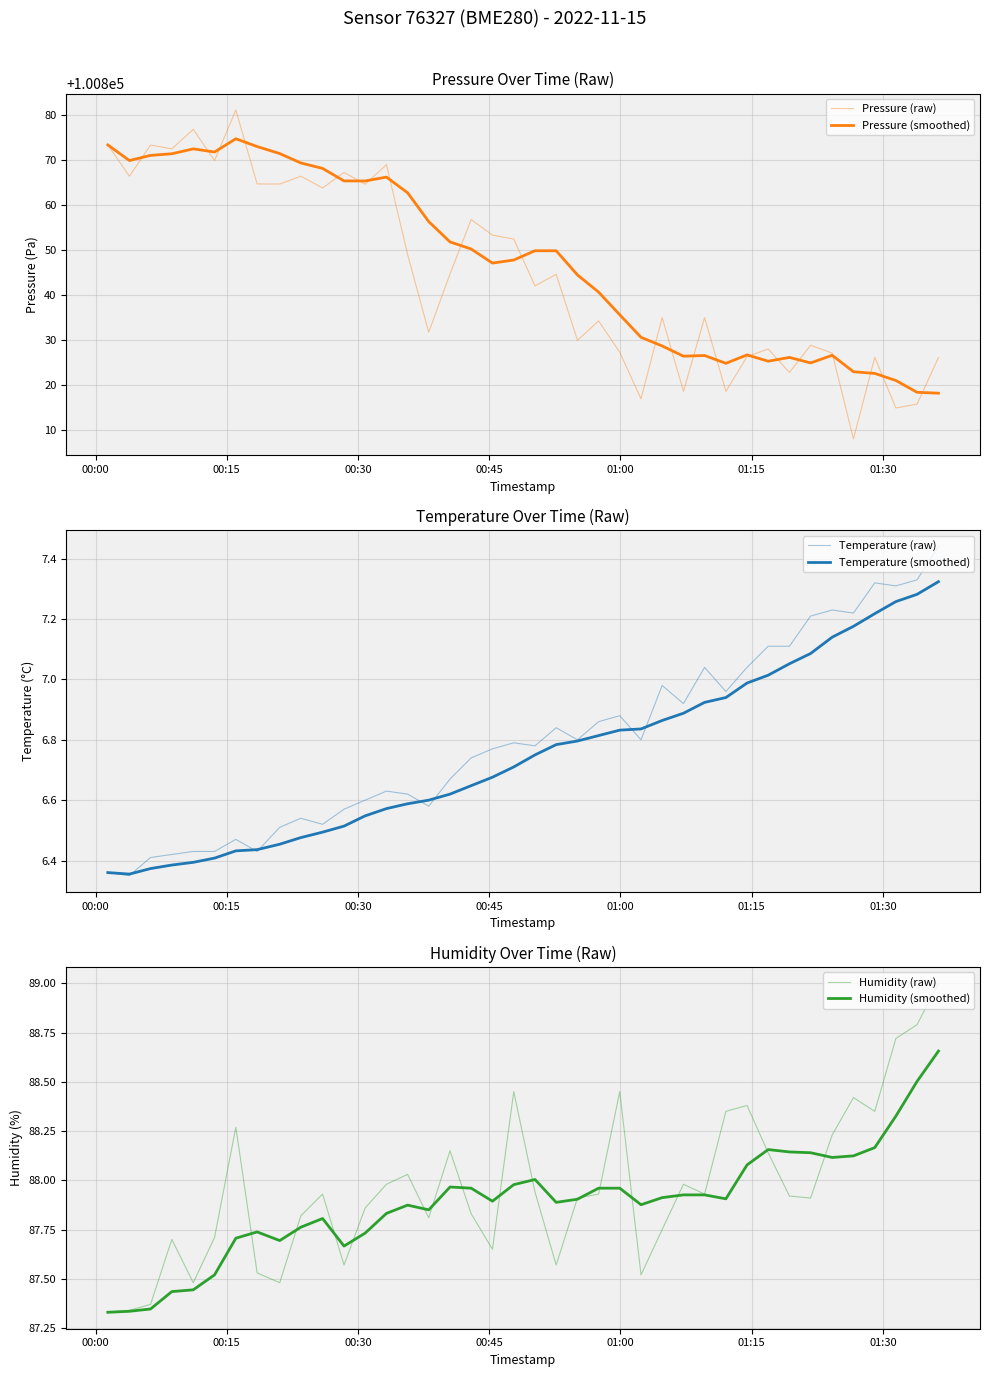

At how many categories does at least one series exceed 15396?

40